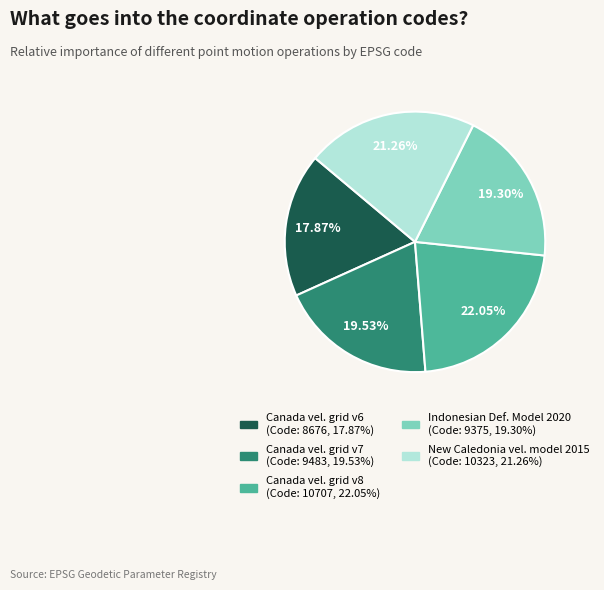

Is there any slice that represents more than half of the pie?

No